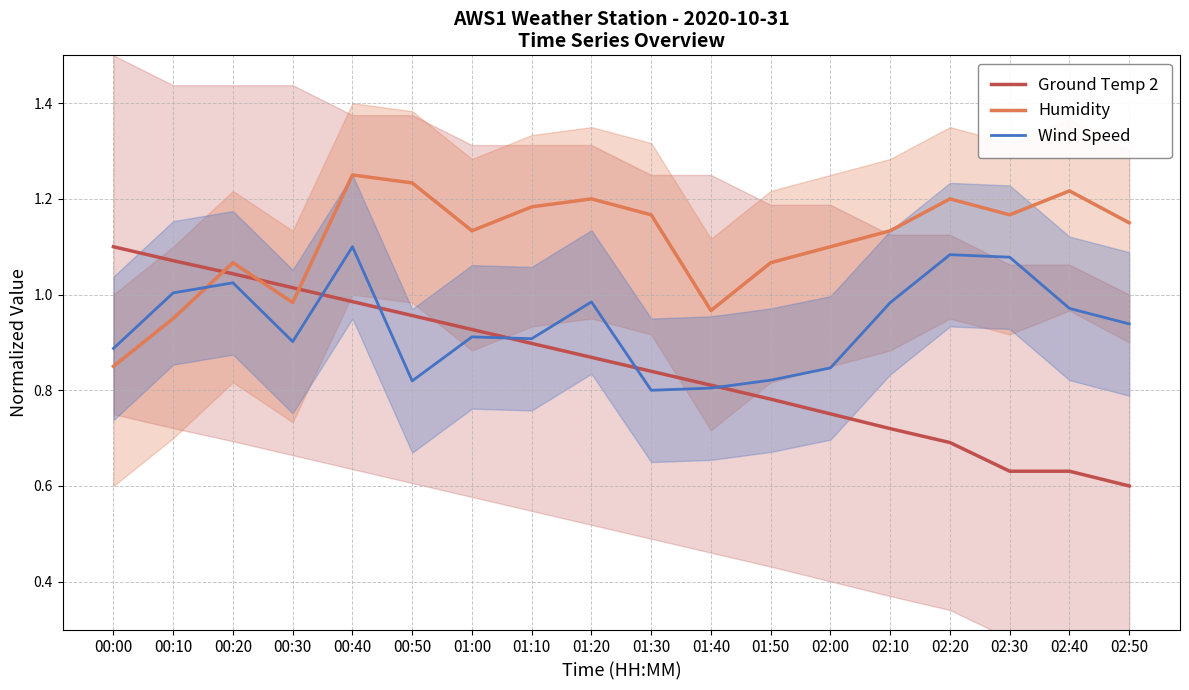

Reading left to right, transcribe all the data shown in this chart.

Ground Temp 2: 1.1	1.1	1.0	1.0	1.0	1.0	0.9	0.9	0.9	0.8	0.8	0.8	0.8	0.7	0.7	0.6	0.6	0.6
Humidity: 0.8	1.0	1.1	1.0	1.2	1.2	1.1	1.2	1.2	1.2	1.0	1.1	1.1	1.1	1.2	1.2	1.2	1.2
Wind Speed: 0.9	1.0	1.0	0.9	1.1	0.8	0.9	0.9	1.0	0.8	0.8	0.8	0.8	1.0	1.1	1.1	1.0	0.9